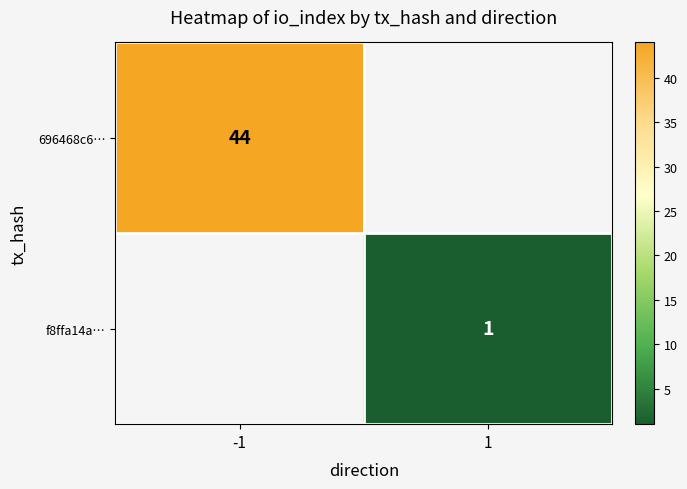

Is the value of f8ffa14a… at 1 greater than the value of 696468c6… at -1?

No